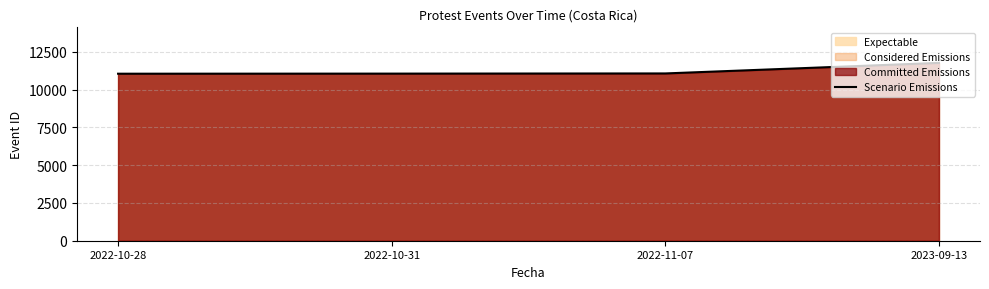

What is the average value?

11245